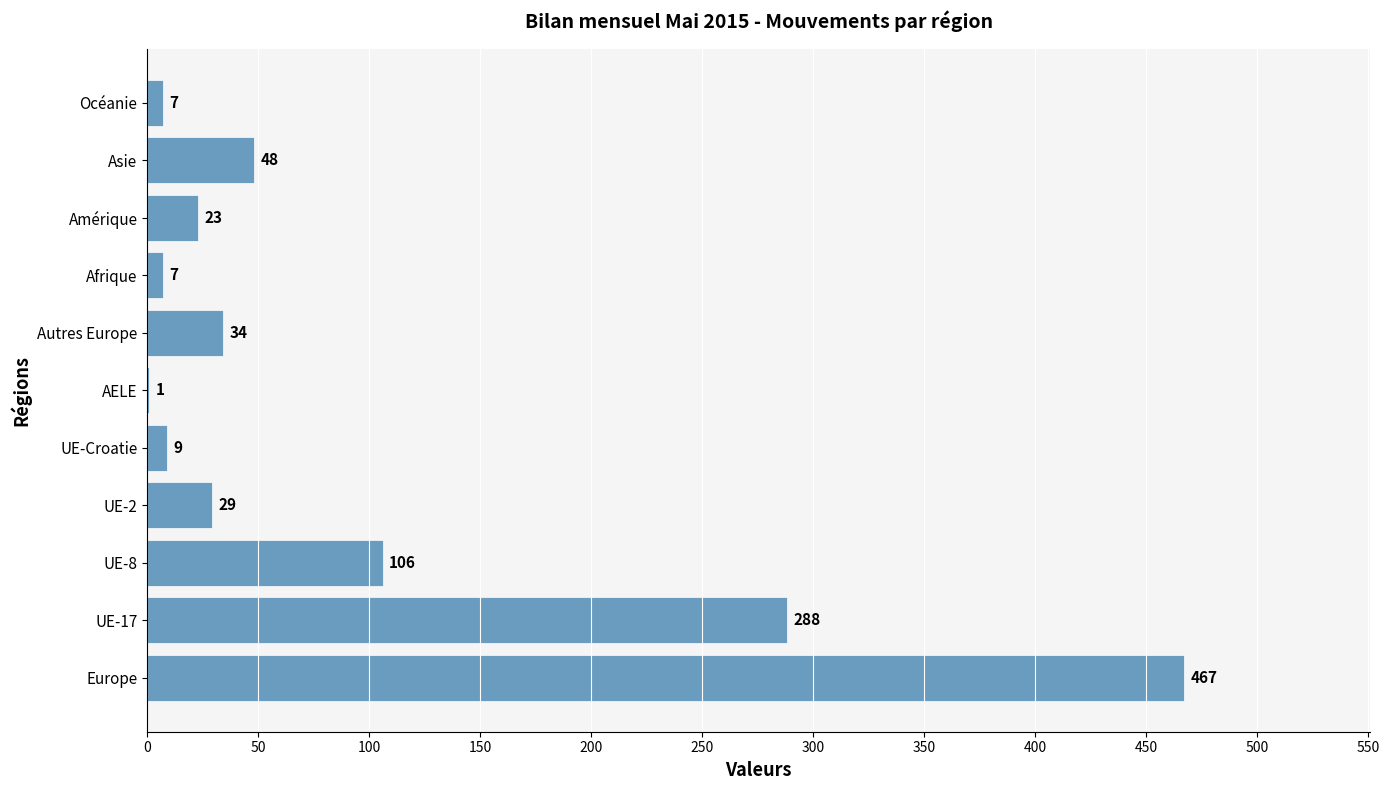

Where is the data nearest to the value 234?

UE-17